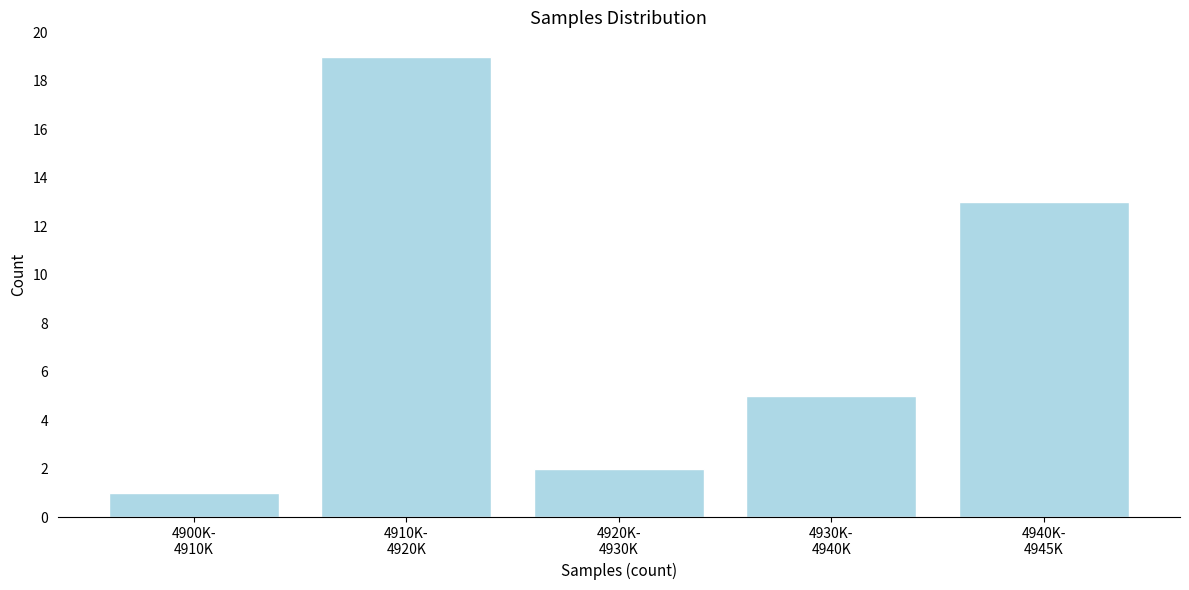

Reading left to right, transcribe all the data shown in this chart.

1	19	2	5	13